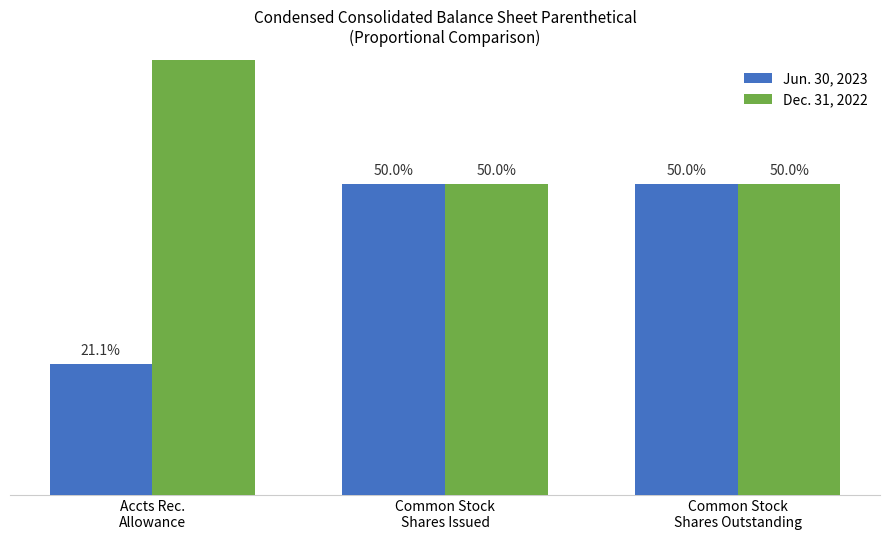

Rank the series by their maximum value, from highest to lowest.

Dec. 31, 2022, Jun. 30, 2023